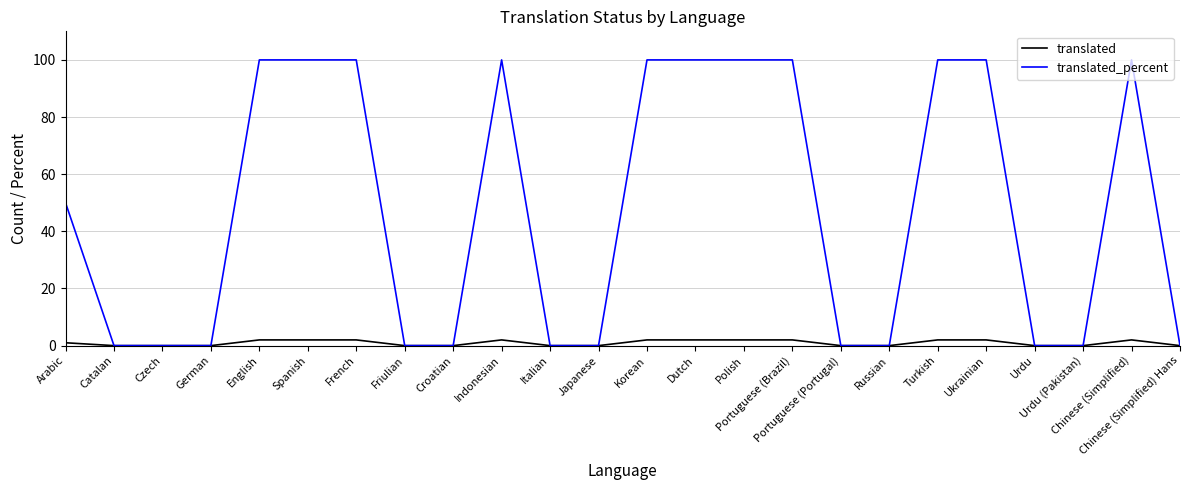

What is the total value across all series at Portuguese (Brazil)?

102